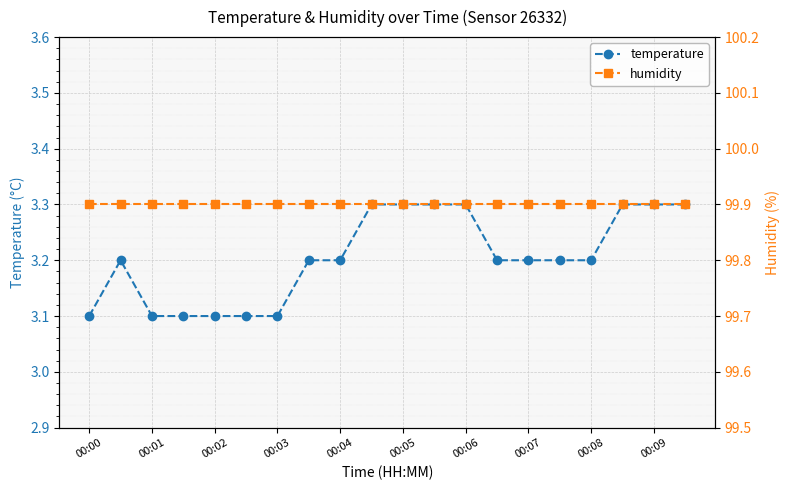

Which category has the lowest value in the temperature series?

00:00